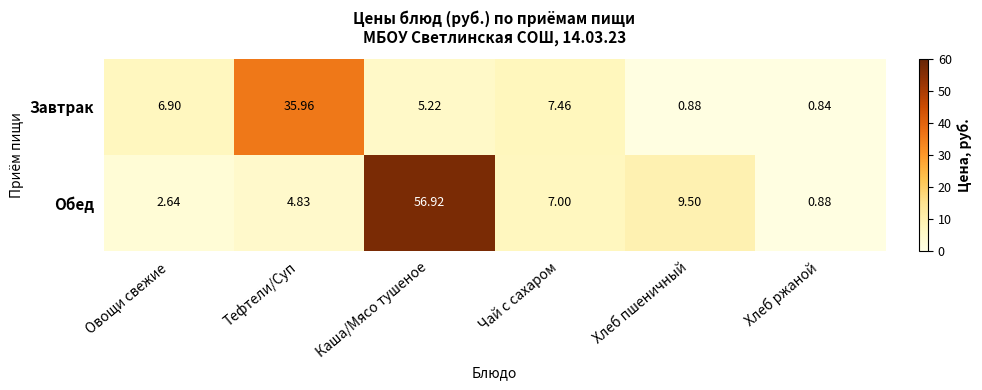

Which series has the widest spread of values?

Обед